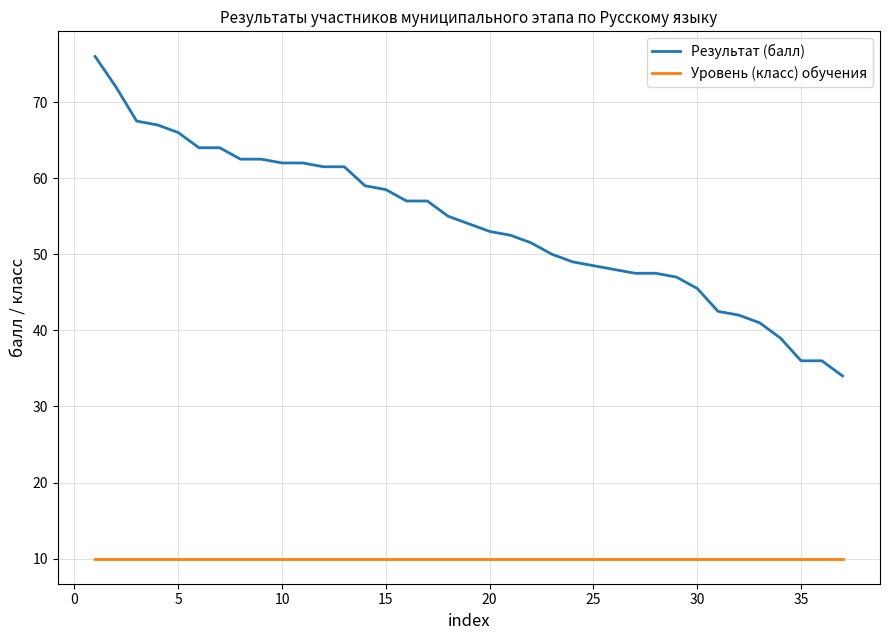

True or false: Результат (балл) and Уровень (класс) обучения intersect in this chart.

False